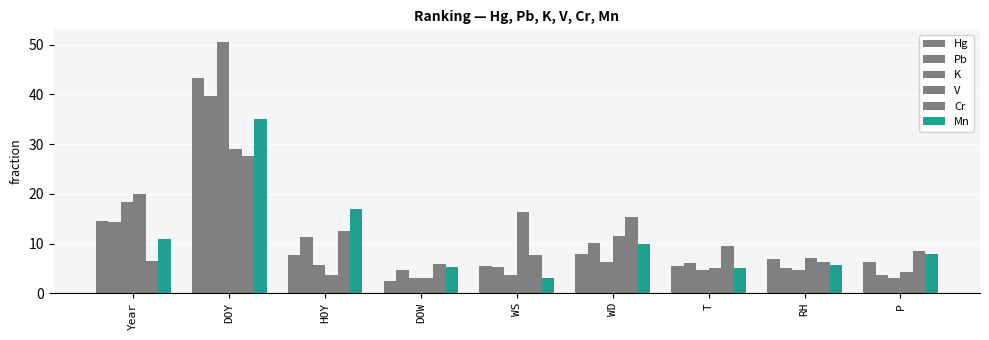

At which label does K first exceed 4?

Year